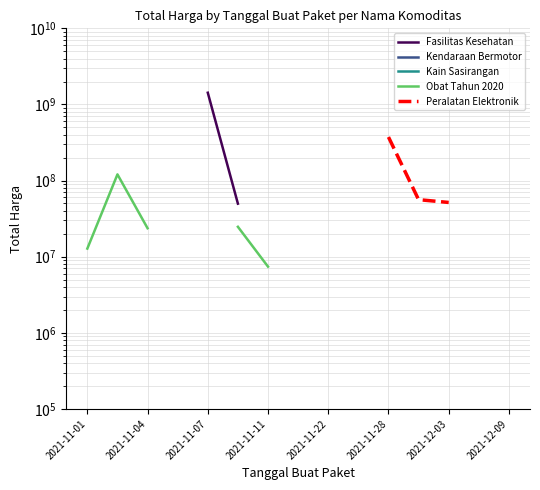

True or false: Peralatan Elektronik and Kendaraan Bermotor intersect in this chart.

False